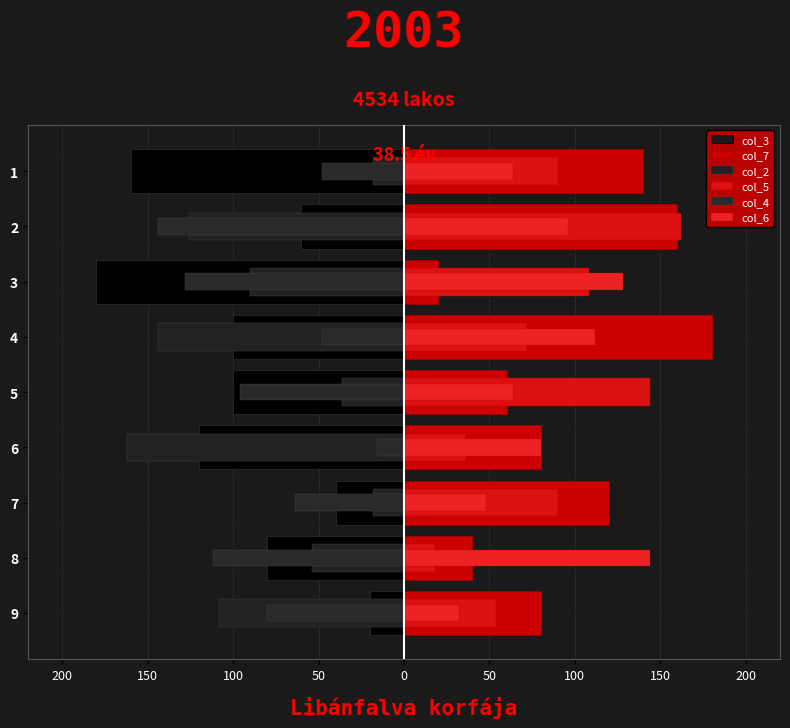

What is the minimum value shown in the chart?

-180